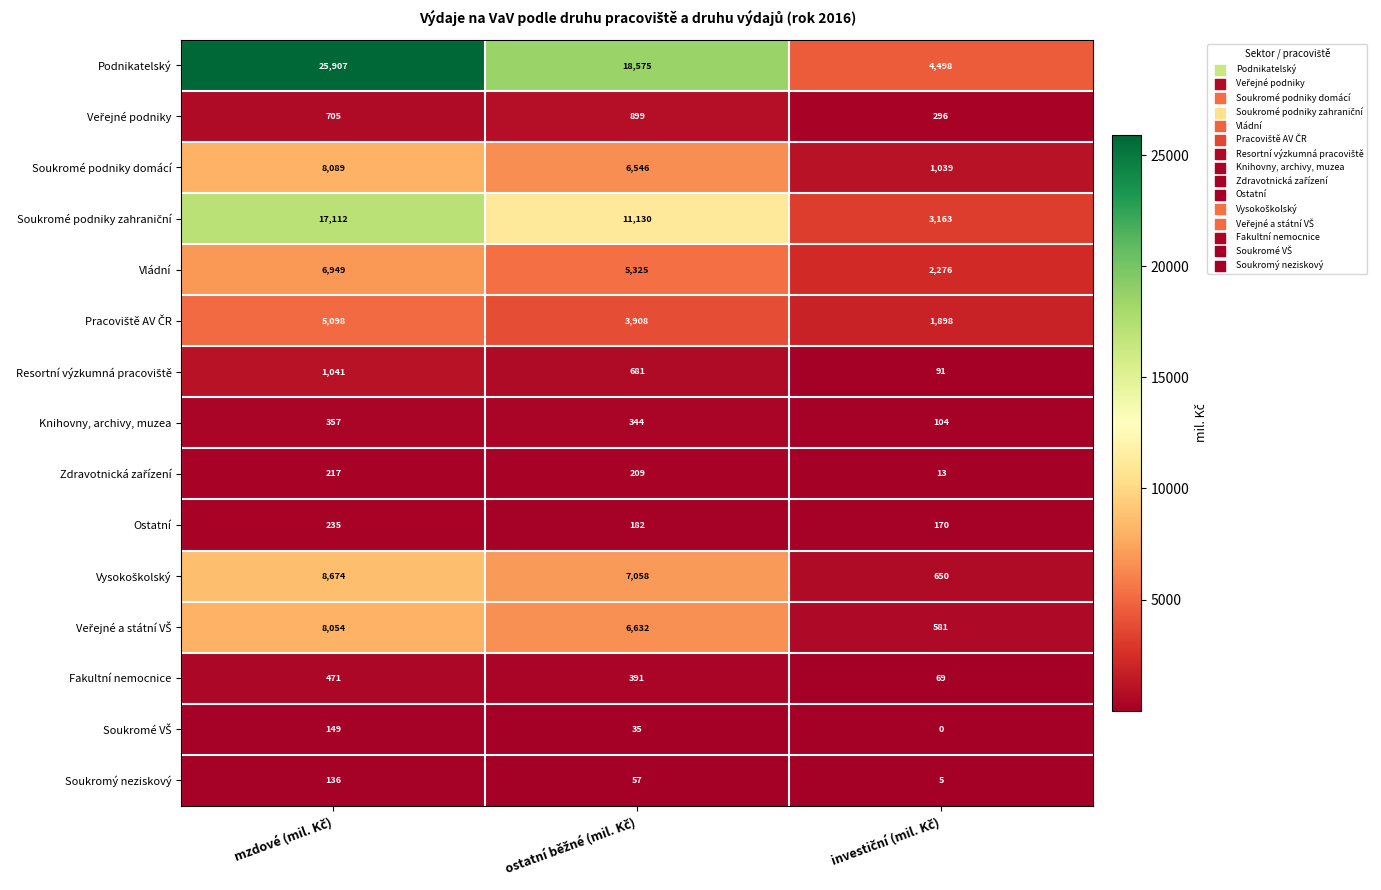

Which series has the largest total across all categories?

Podnikatelský